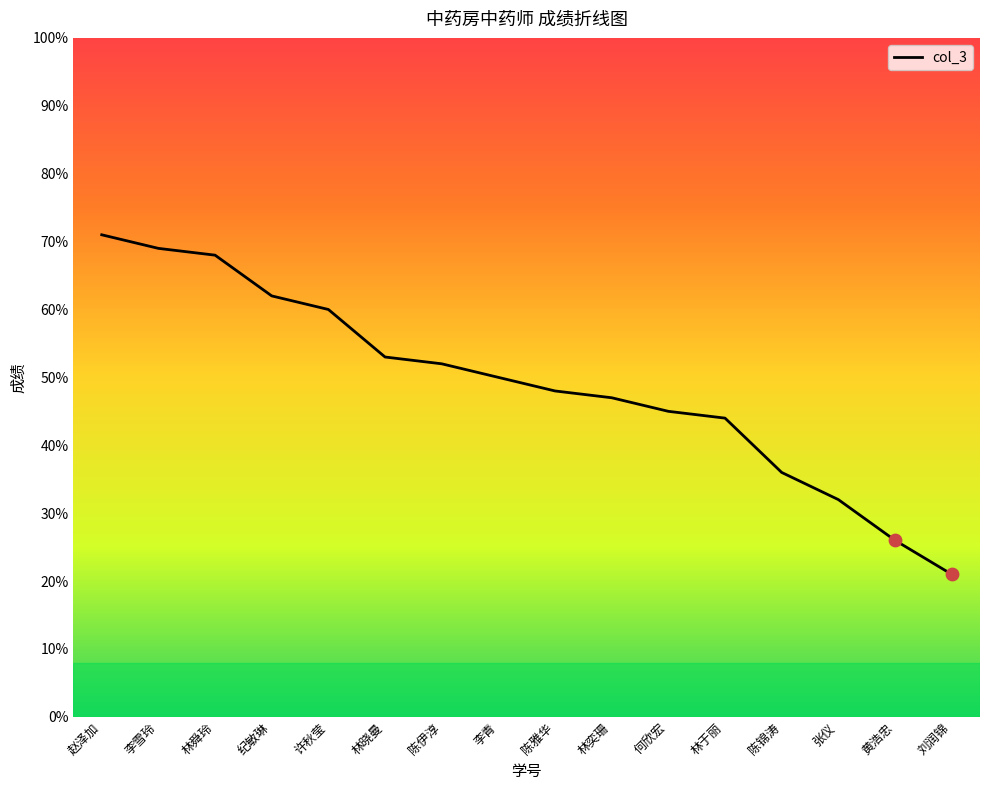

Which has a higher value, 何欣宏 or 陈伊淳?

陈伊淳